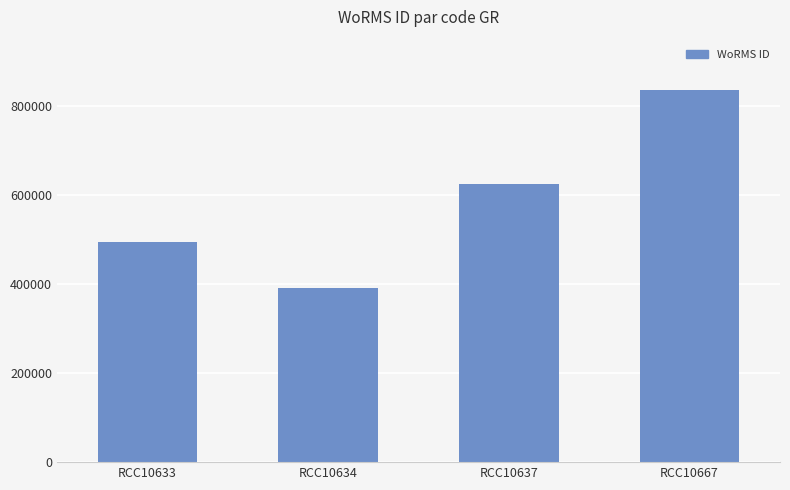

What is the sum of the values at RCC10667 and RCC10634?

1228584